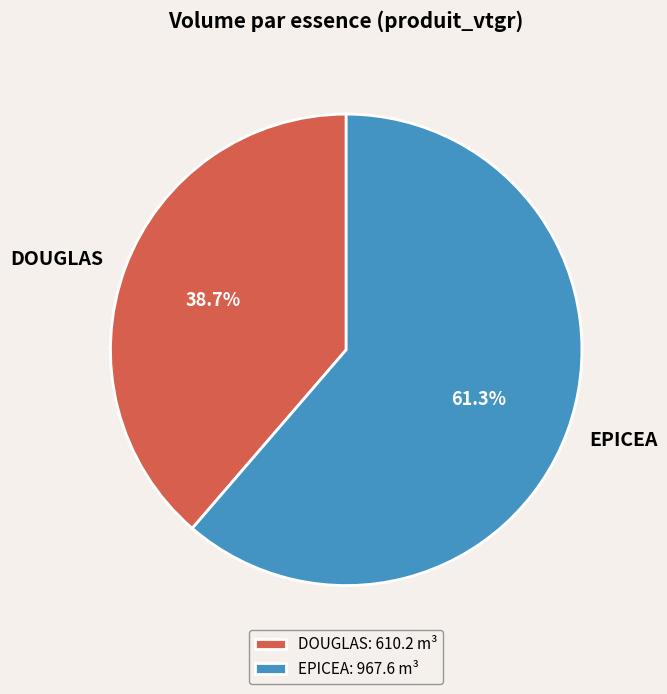

What percentage do EPICEA and DOUGLAS together represent?

100.0%